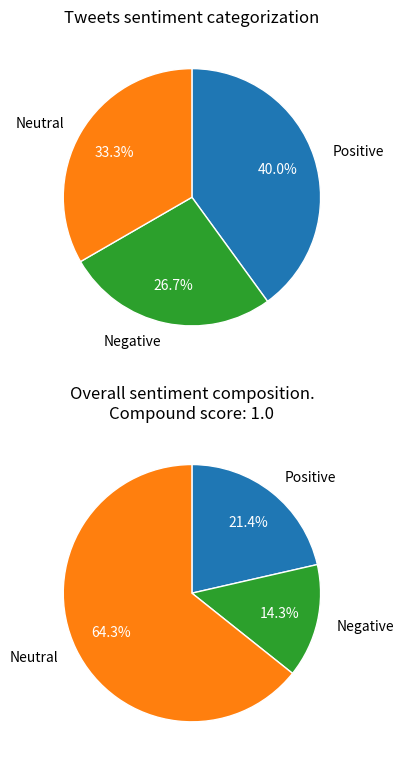

Do 5 and 5 together represent more than half of the pie?

No